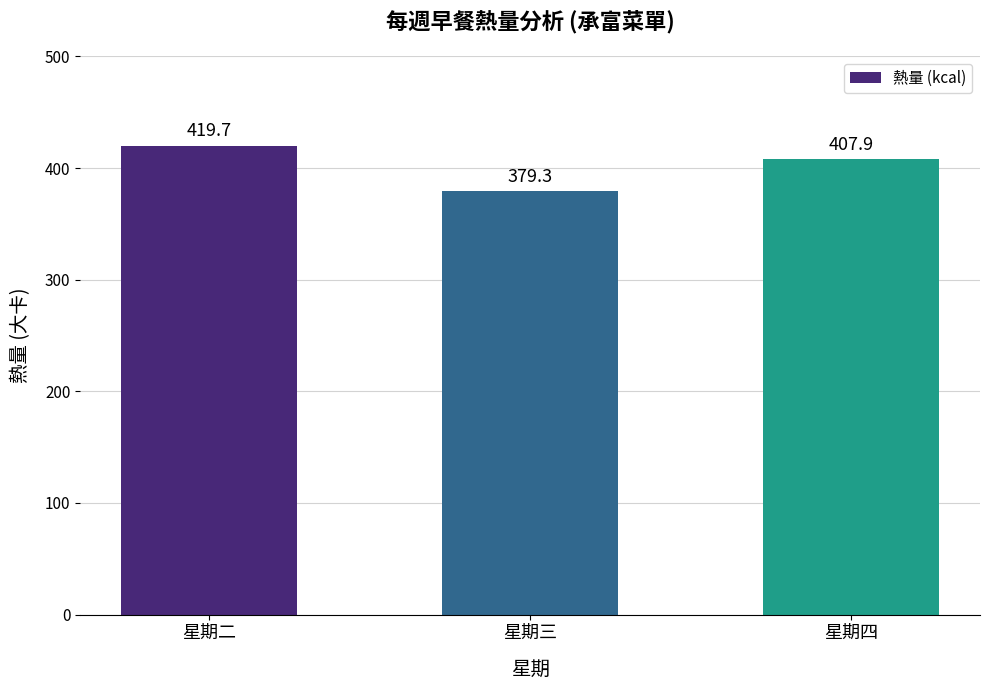

Are the bars horizontal?

No